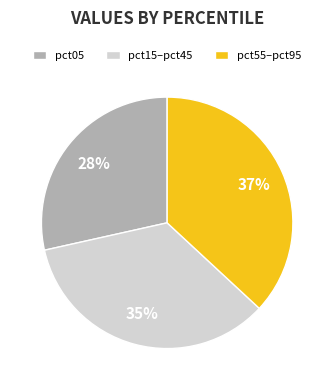

To the nearest percent, what portion does pct55–pct95 represent?

37%